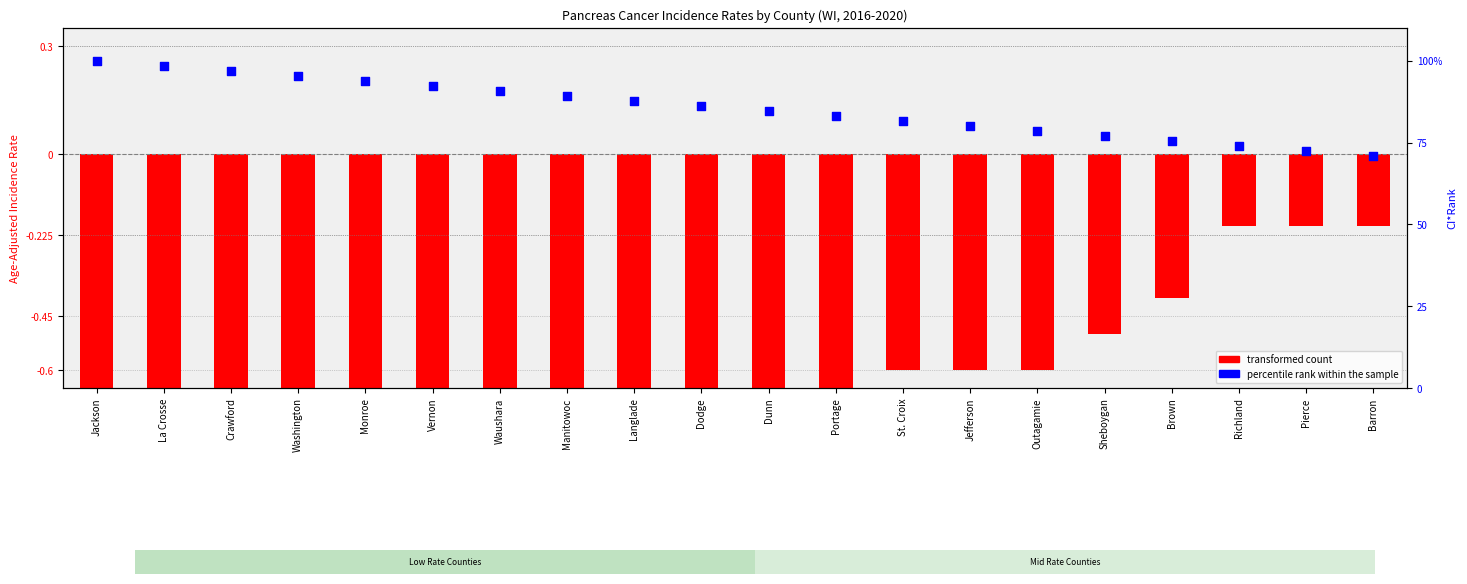

Which series has the widest spread of Y values?

percentile rank within the sample